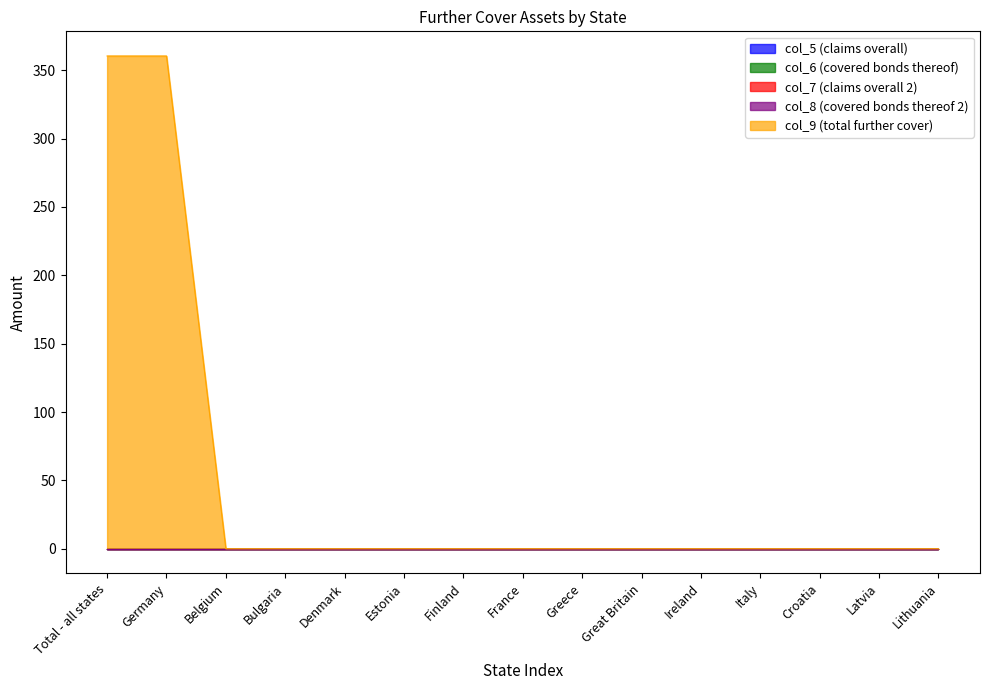

What are all the series names shown in the legend?

col_5 (claims overall), col_6 (covered bonds thereof), col_7 (claims overall 2), col_8 (covered bonds thereof 2), col_9 (total further cover)